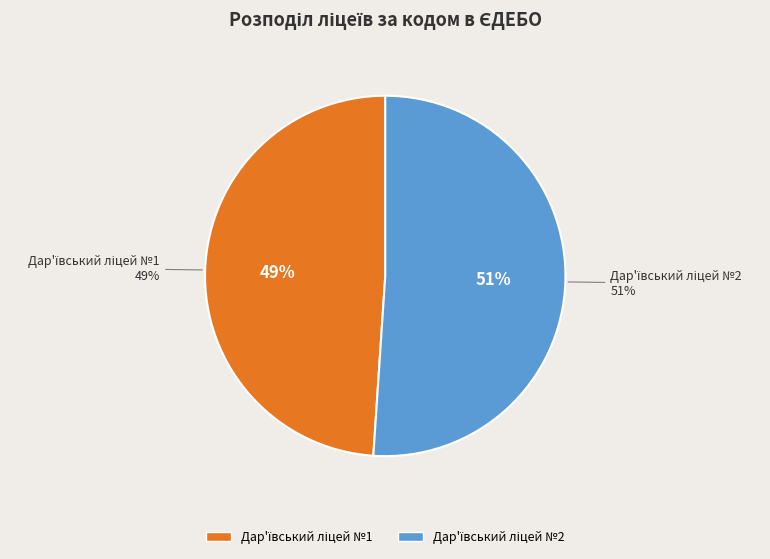

How many slices are in this pie chart?

2